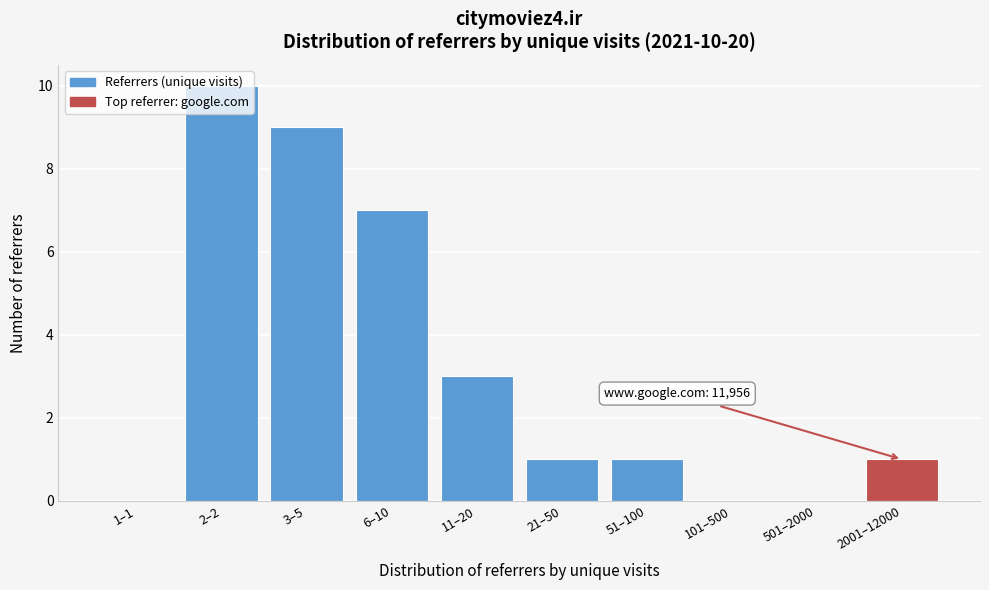

Which label corresponds to the largest value in the chart?

2–2